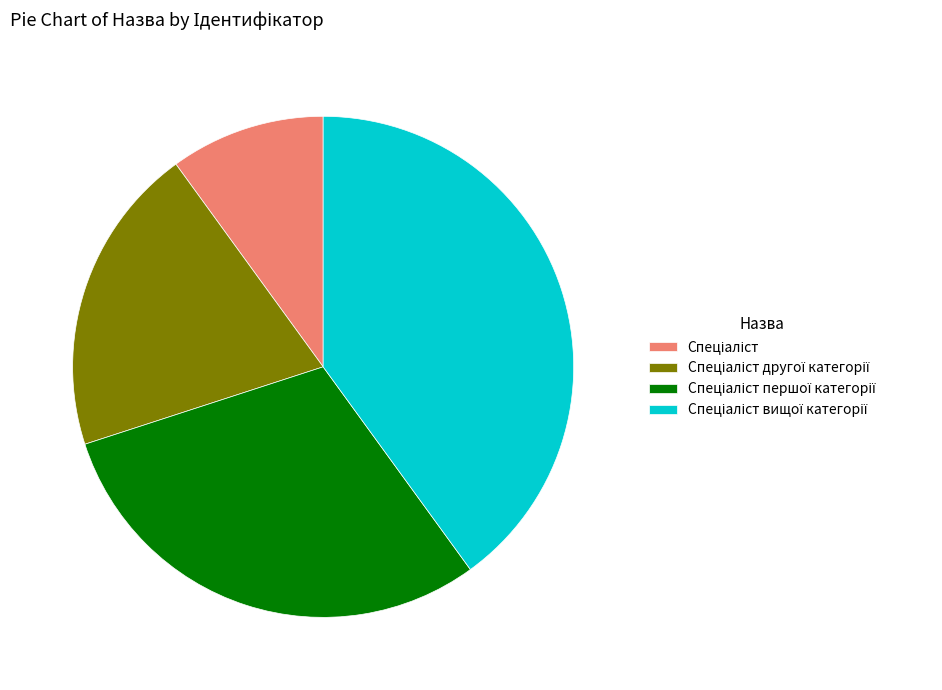

Does any single category account for the majority?

No